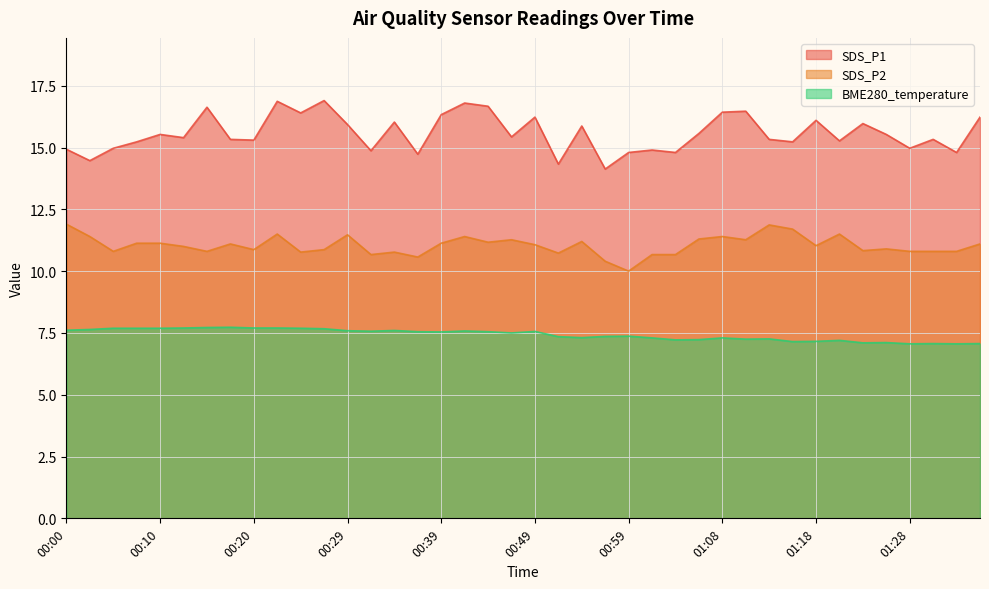

What is the total value across all series at 01:06?

34.1